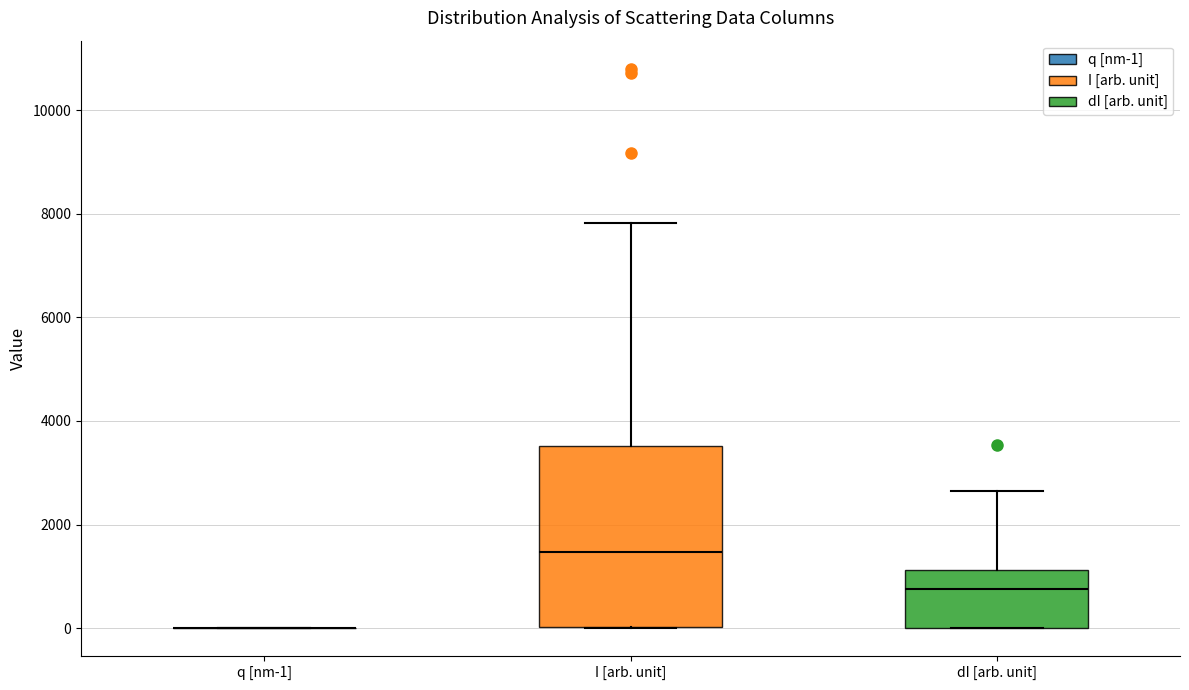

Comparing the boxes themselves (not the whiskers), which one is the tallest?

I [arb. unit]